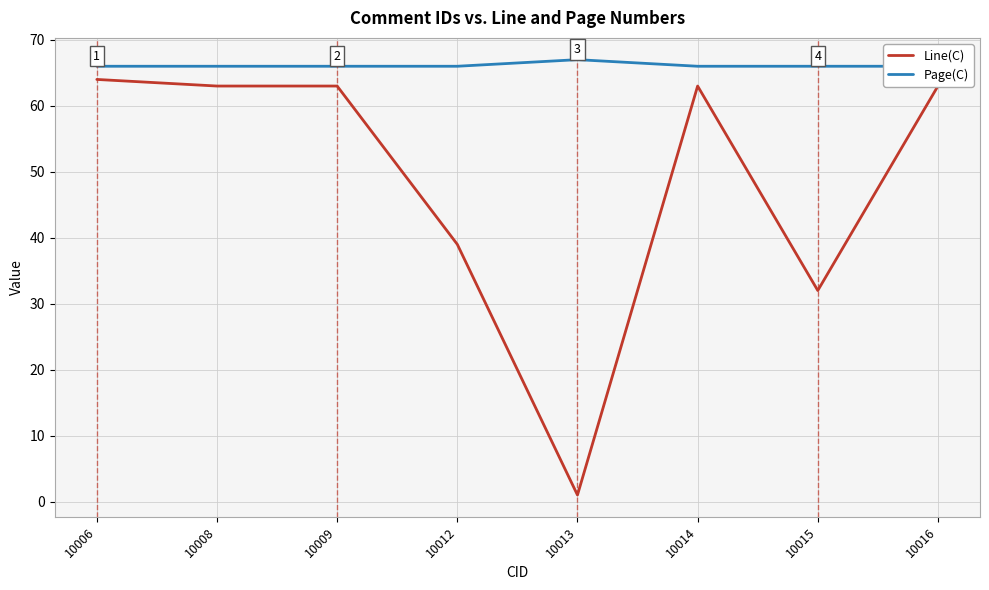

Rank the series by their average value, from lowest to highest.

Line(C), Page(C)